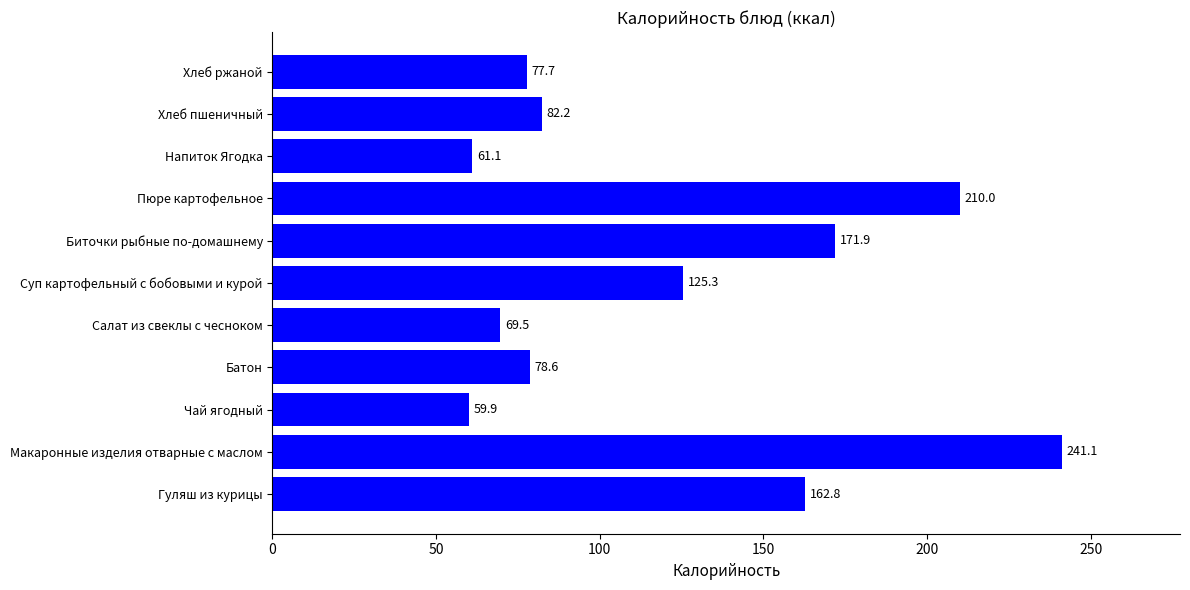

Reading bottom to top, transcribe all the data shown in this chart.

162.8	241.1	59.9	78.6	69.5	125.3	171.9	210.0	61.1	82.2	77.7